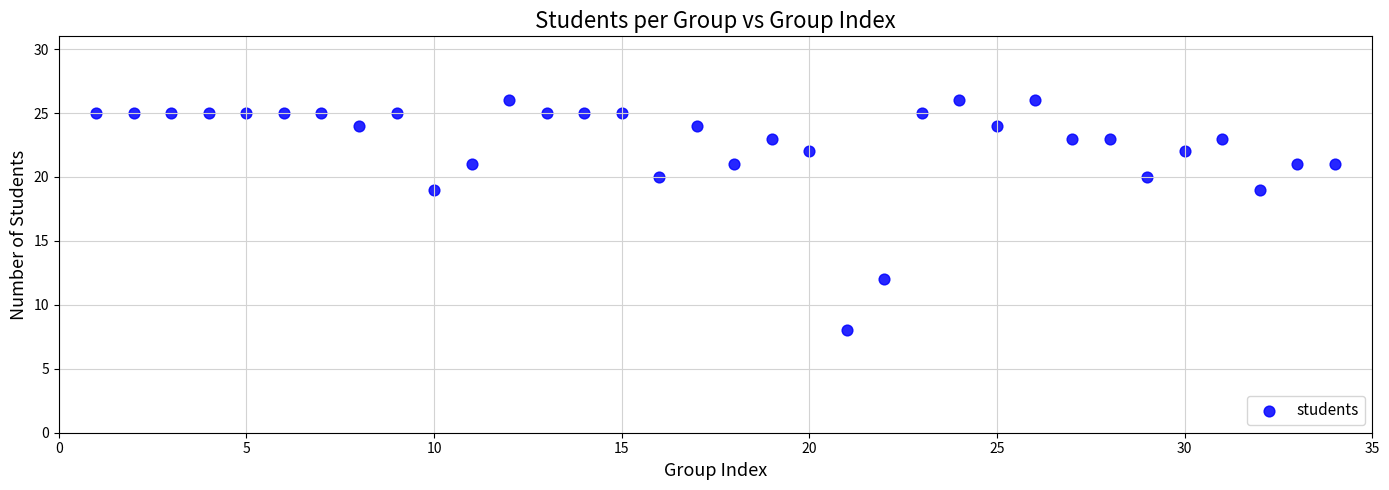

What is the range of Y values (max minus min)?

18